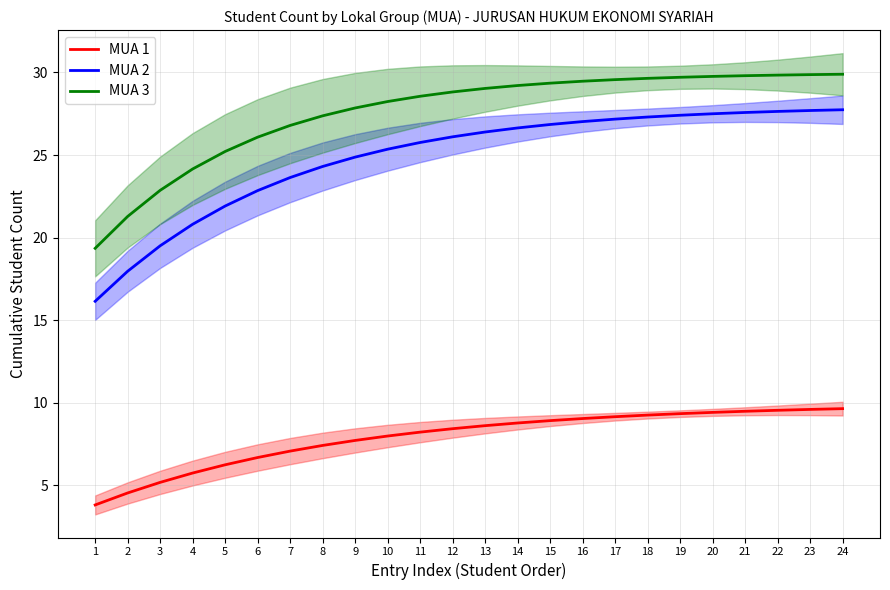

What is the value of the MUA 3 point at the 8th from the left?

27.4